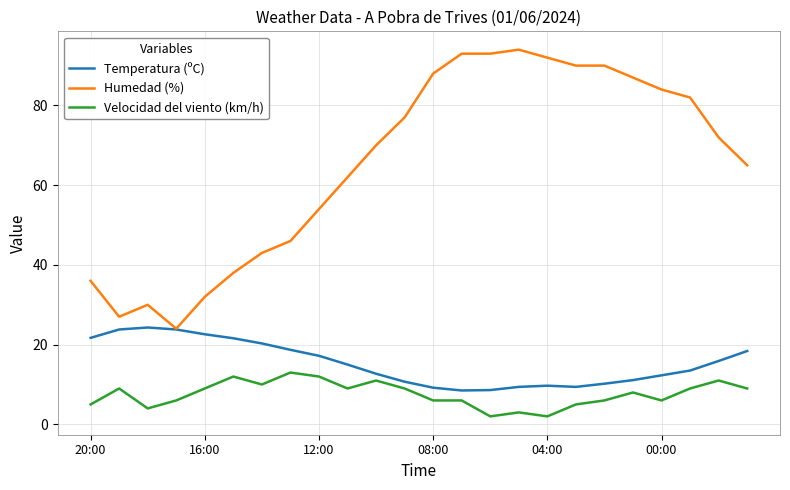

What is the highest value of the Temperatura (ºC) series?

24.3